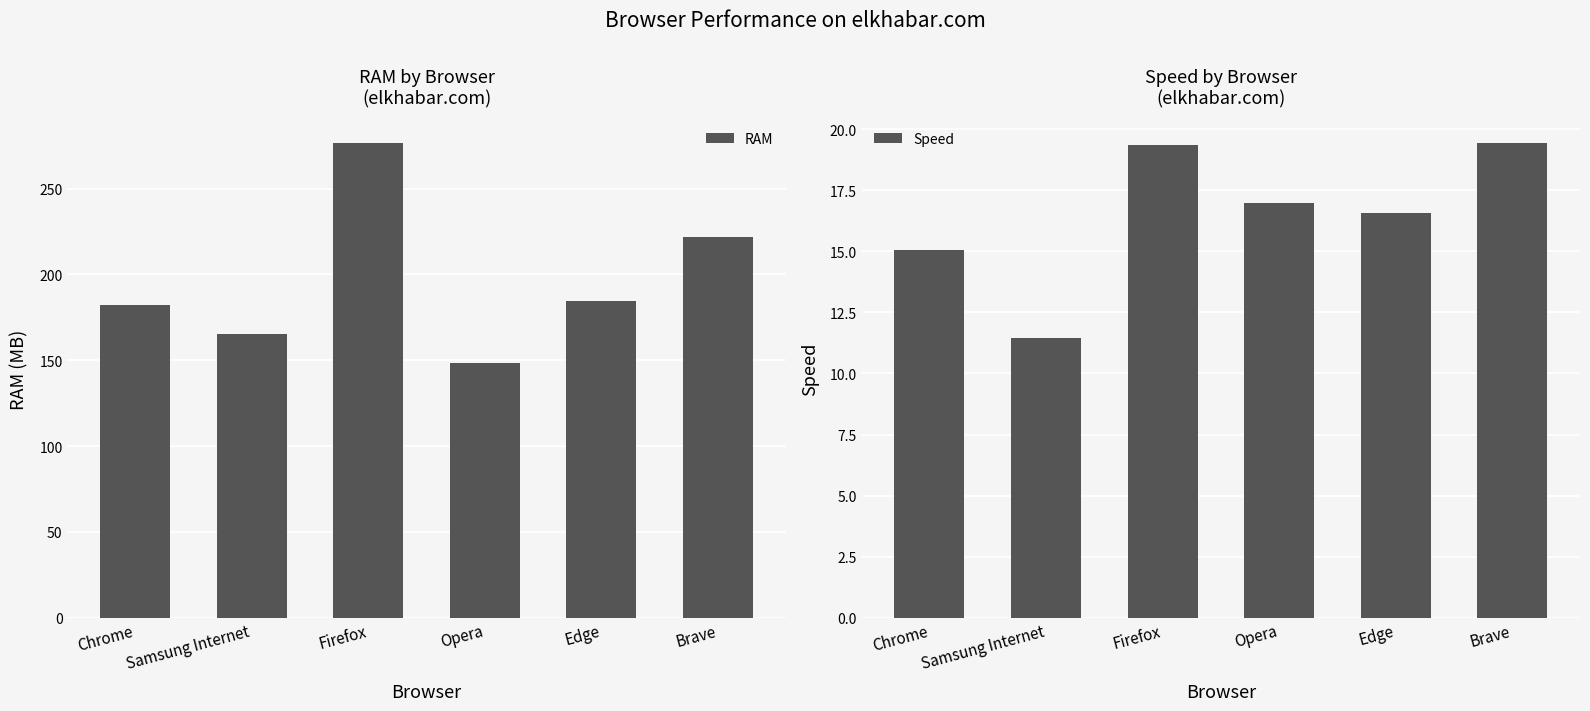

Reading right to left, list all the values displayed in this chart.

RAM: Brave=221.8	Edge=184.7	Opera=148.3	Firefox=276.4	Samsung Internet=165.2	Chrome=181.9
Speed: Brave=19.4	Edge=16.6	Opera=17.0	Firefox=19.3	Samsung Internet=11.4	Chrome=15.1